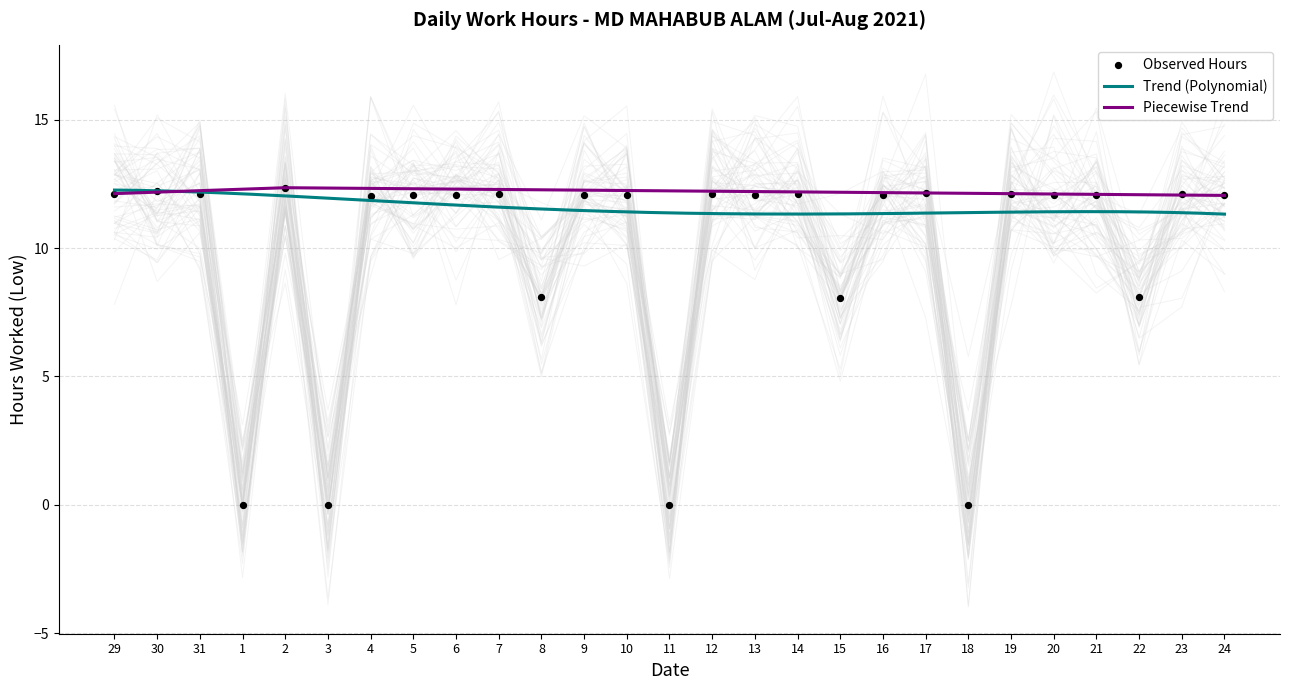

Between 20 and 22, which is larger?

20